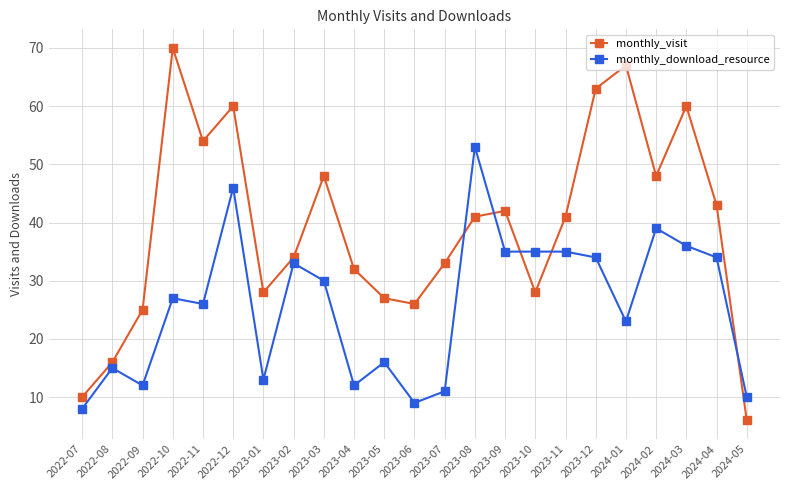

At which label is monthly_download_resource closest to 30?

2023-03